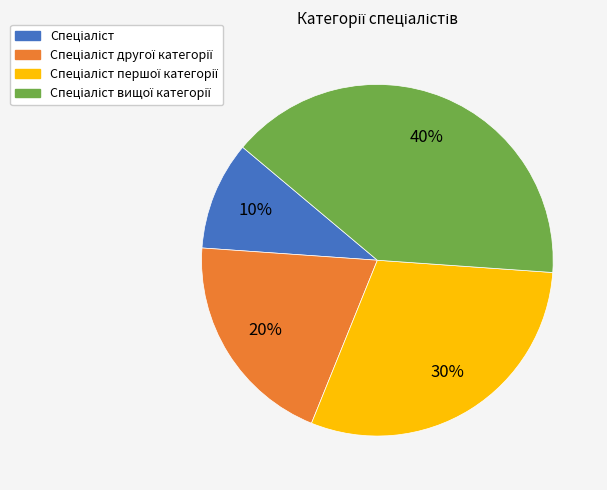

To the nearest percent, what is the difference between the largest and smallest slice percentages?

30%